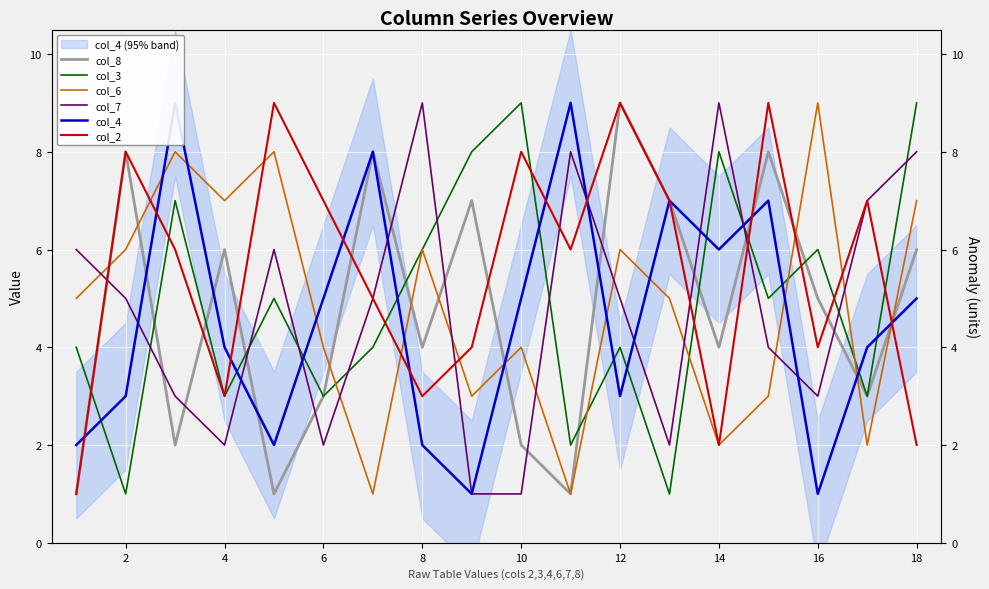

Count the col_6 values in the range 3 to 7.

11